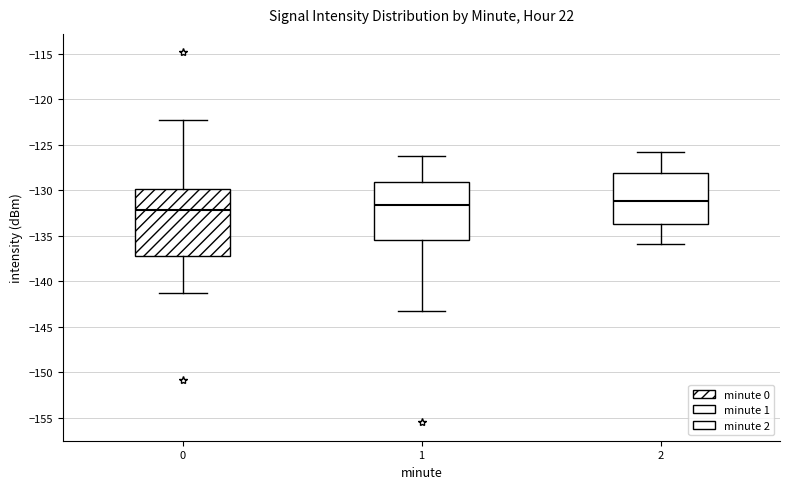

Reading left to right, transcribe this box plot: for each box, give where its median line is, the range the box spans, and where its two whiskers end, as read against the y-axis. The values are not printed on the chart, so give them approximately, as read against the axis.

0: median -132.0, box -137.0 to -130.0, whiskers -141.5 to -122.5
1: median -131.5, box -135.5 to -129.0, whiskers -143.5 to -126.5
2: median -131.0, box -133.5 to -128.0, whiskers -136.0 to -126.0